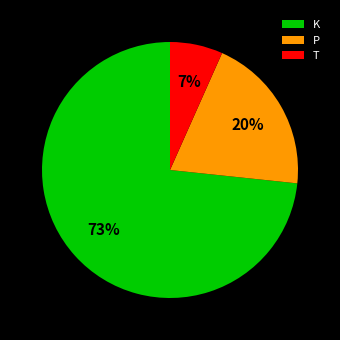

Between T and P, which is larger?

P